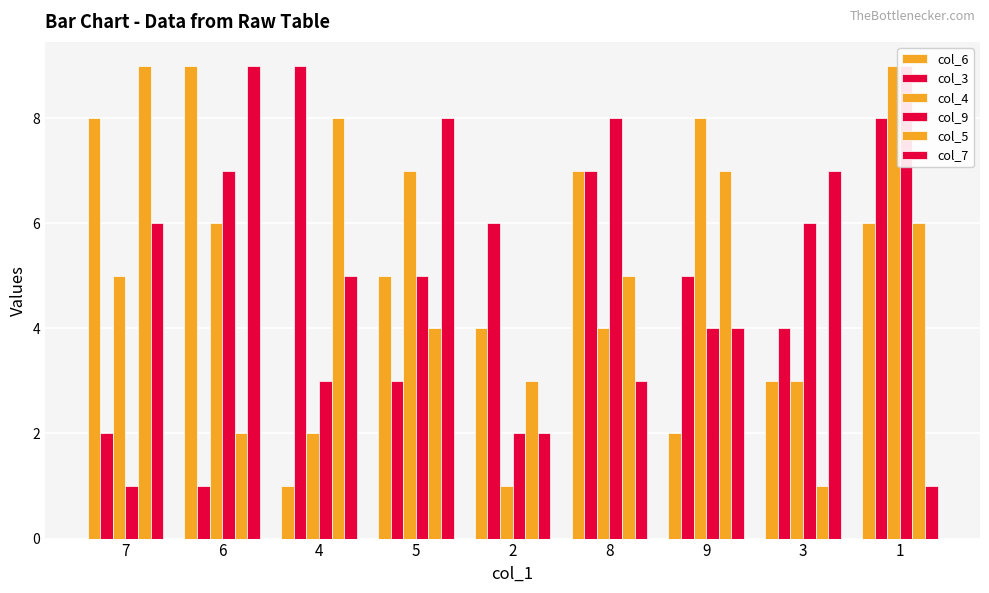

Reading right to left, extract all data points from this chart.

col_6: 6	3	2	7	4	5	1	9	8
col_3: 8	4	5	7	6	3	9	1	2
col_4: 9	3	8	4	1	7	2	6	5
col_9: 9	6	4	8	2	5	3	7	1
col_5: 6	1	7	5	3	4	8	2	9
col_7: 1	7	4	3	2	8	5	9	6